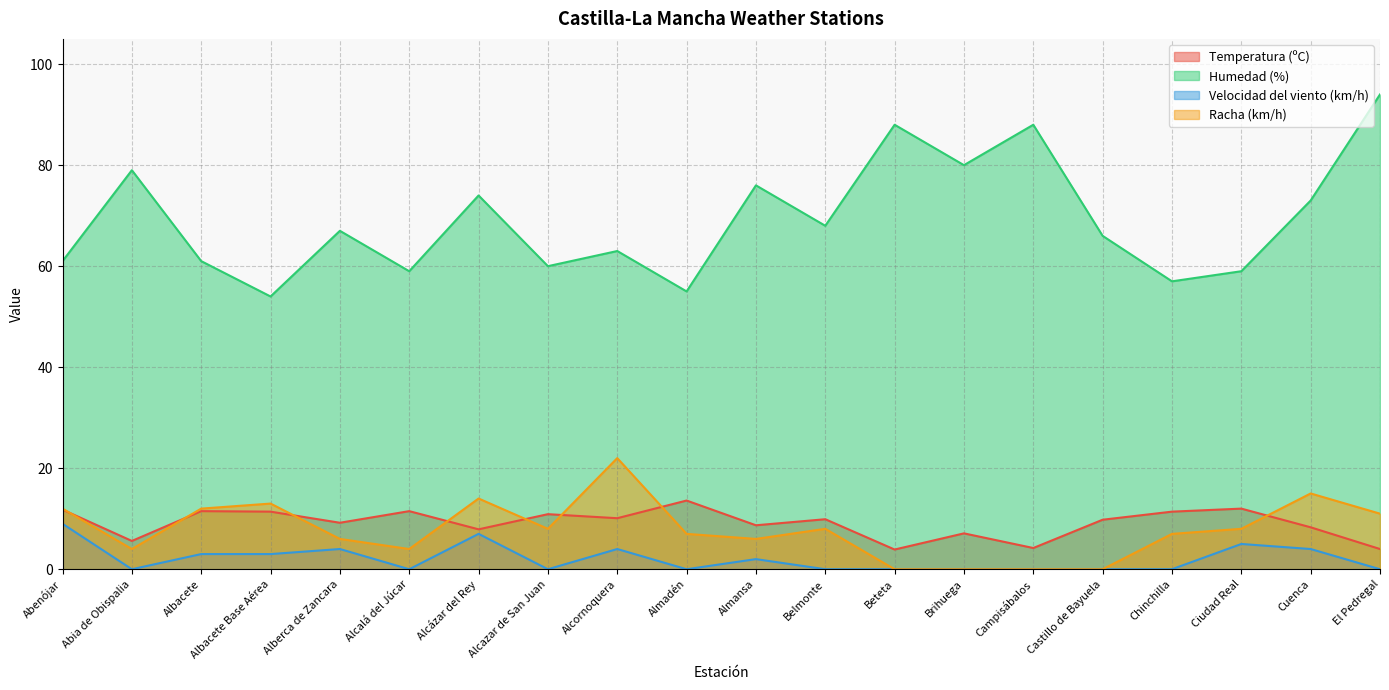

What is the spread (max minus min) of values at Alcornoquera?

59.0